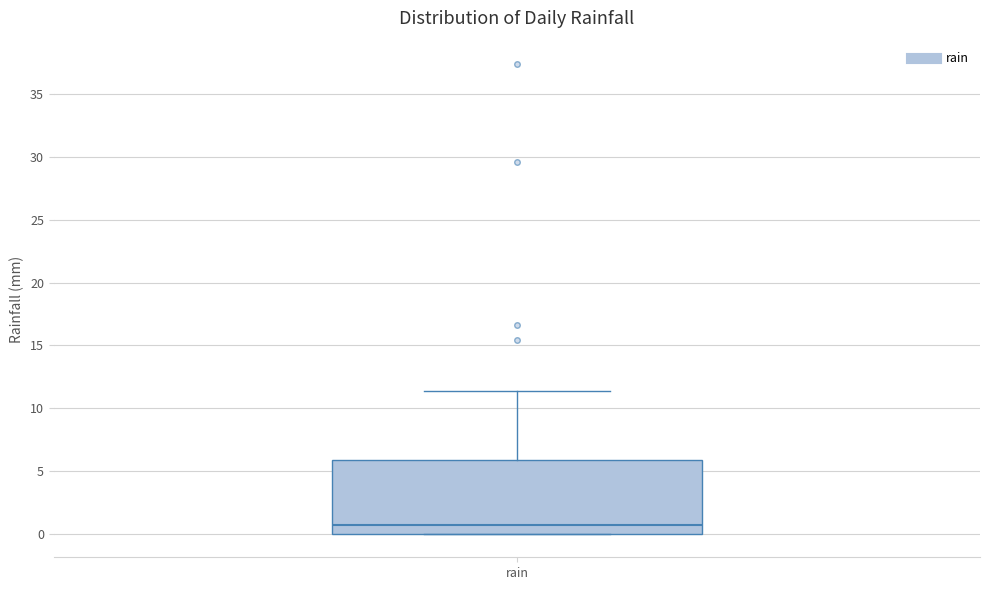

Transcribe this box plot: give where the median line is, the range the box spans, and where the two whiskers end, as read against the y-axis. The values are not printed on the chart, so give them approximately, as read against the axis.

median 0.5, box 0.0 to 6.0, whiskers 0.0 to 11.5